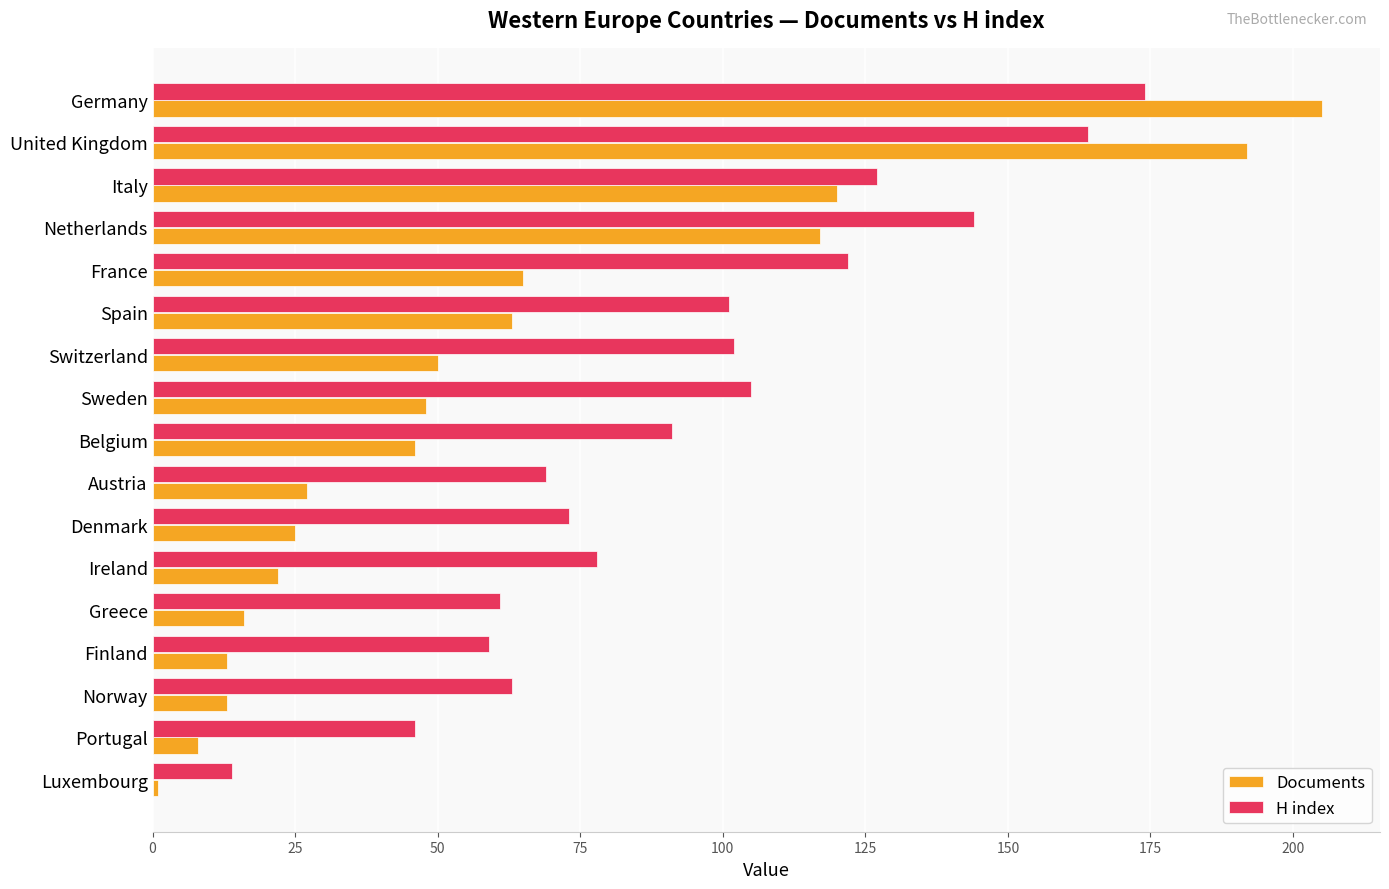

What are all the series names shown in the legend?

Documents, H index